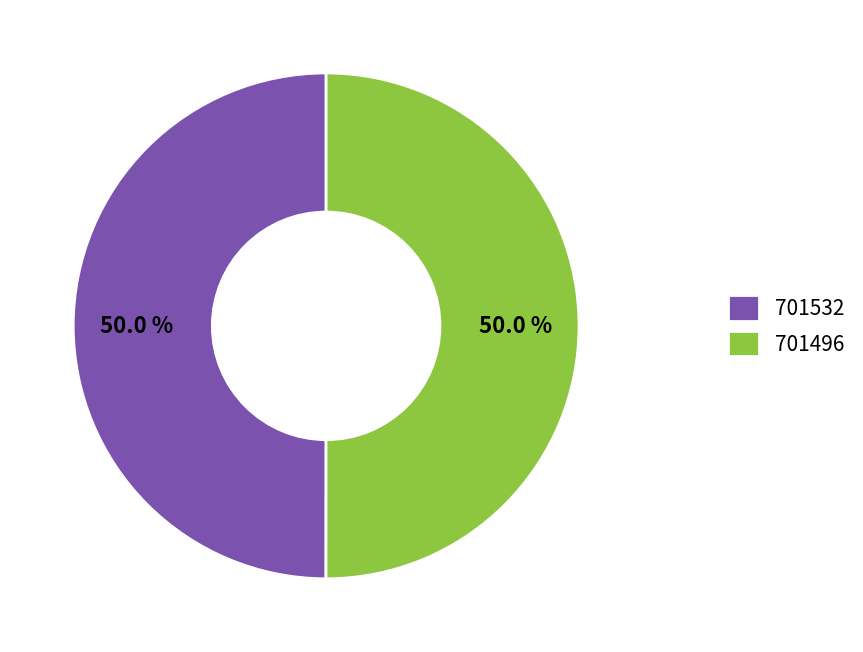

What is the ratio of the value at 701496 to the value at 701532?

1.0